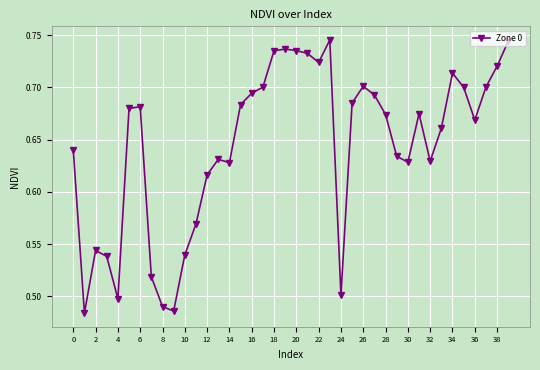

How many lines are shown in the chart?

1